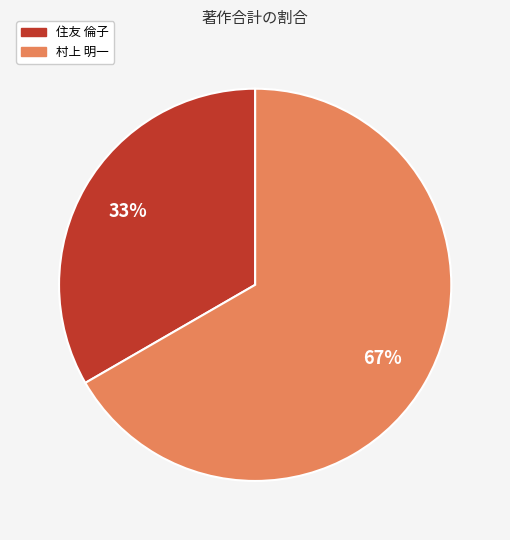

Is there a majority slice in this chart?

Yes